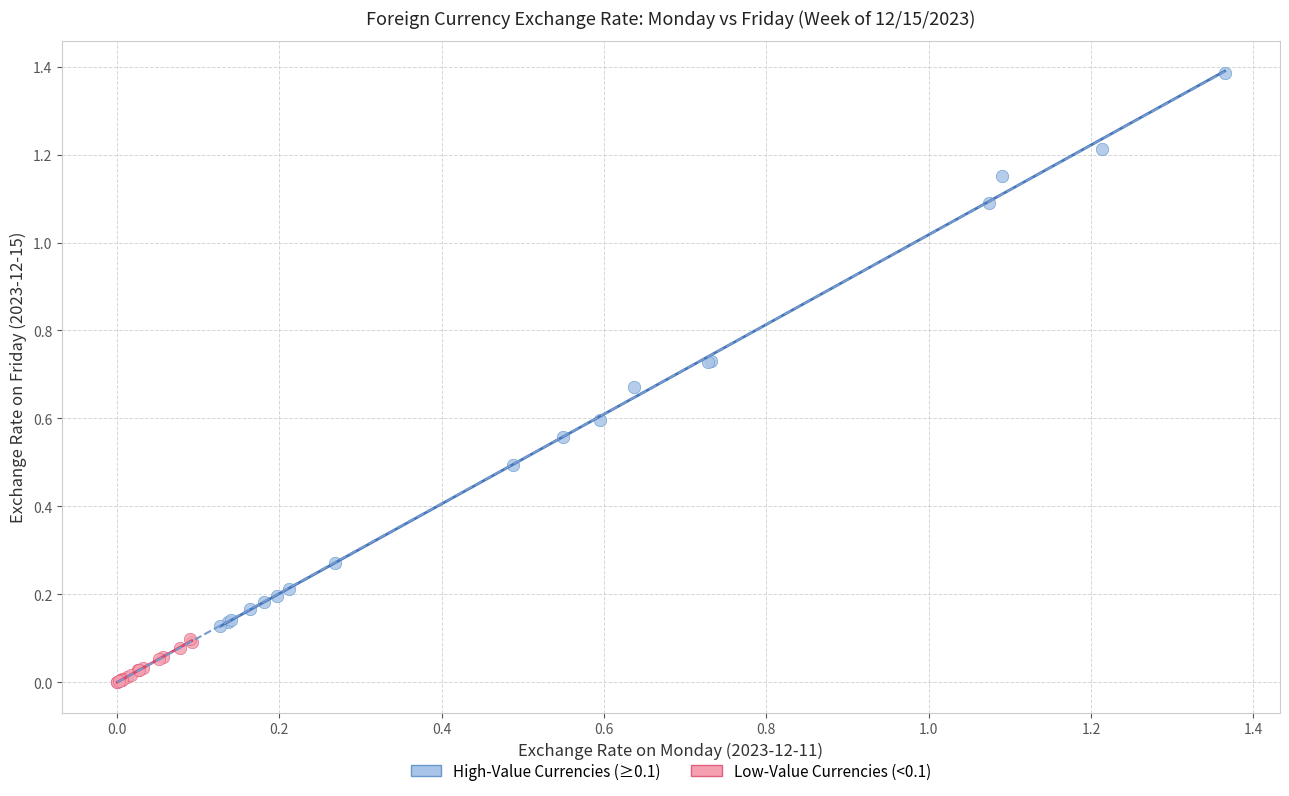

Which series contains the highest Y value?

High-Value Currencies (≥0.1)